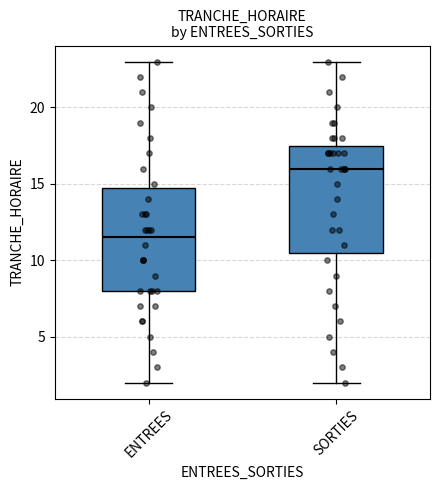

Reading left to right, transcribe this box plot: for each box, give where its median line is, the range the box spans, and where its two whiskers end, as read against the y-axis. The values are not printed on the chart, so give them approximately, as read against the axis.

ENTREES: median 11.5, box 8.0 to 15.0, whiskers 2.0 to 23.0
SORTIES: median 16.0, box 10.5 to 17.5, whiskers 2.0 to 23.0